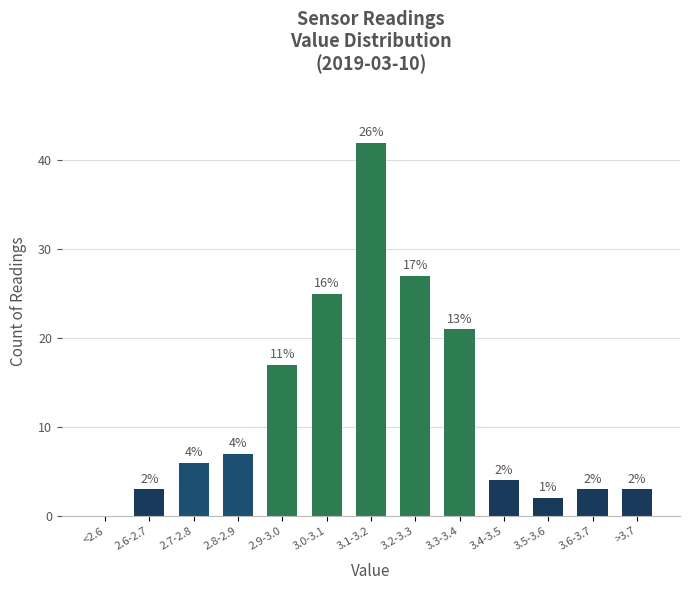

Reading left to right, extract all data points from this chart.

<2.6=0	2.6-2.7=3	2.7-2.8=6	2.8-2.9=7	2.9-3.0=17	3.0-3.1=25	3.1-3.2=42	3.2-3.3=27	3.3-3.4=21	3.4-3.5=4	3.5-3.6=2	3.6-3.7=3	>3.7=3